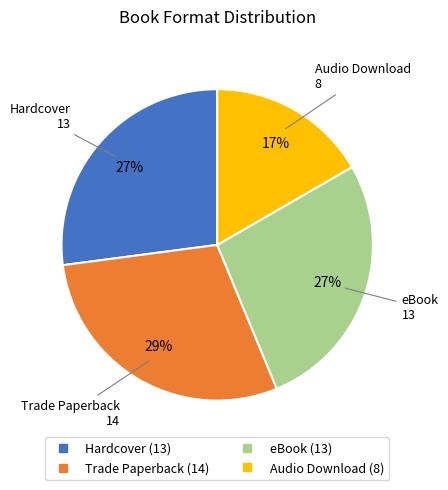

Is there a majority slice in this chart?

No